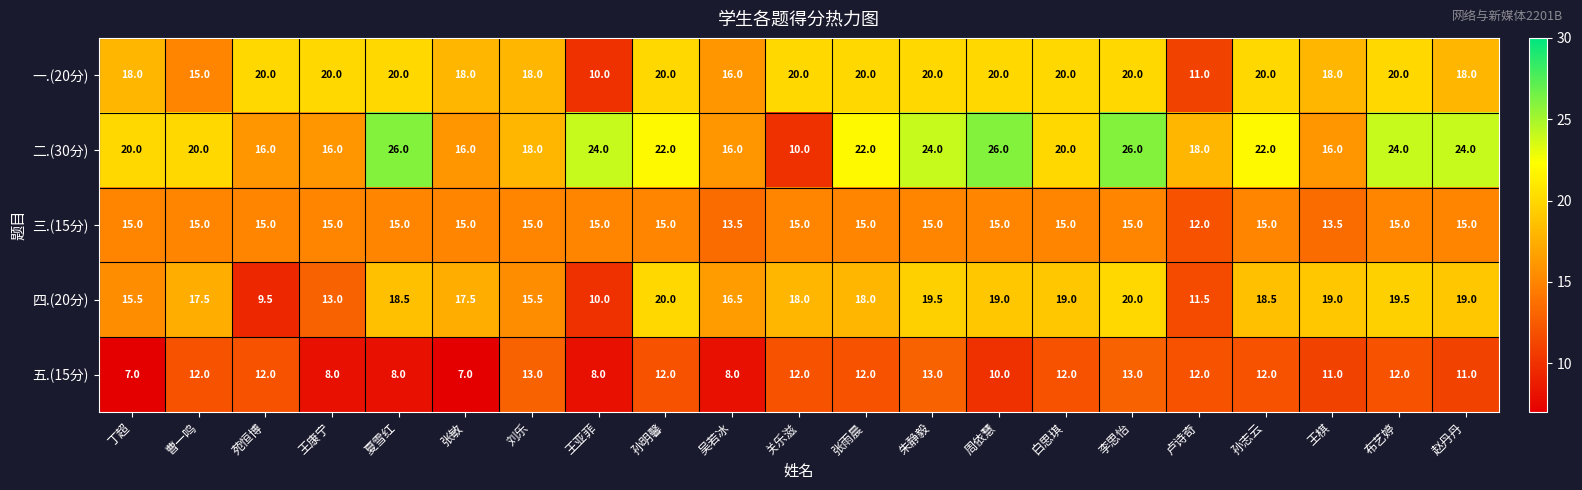

What is the sum of all 四.(20分) values?

354.5